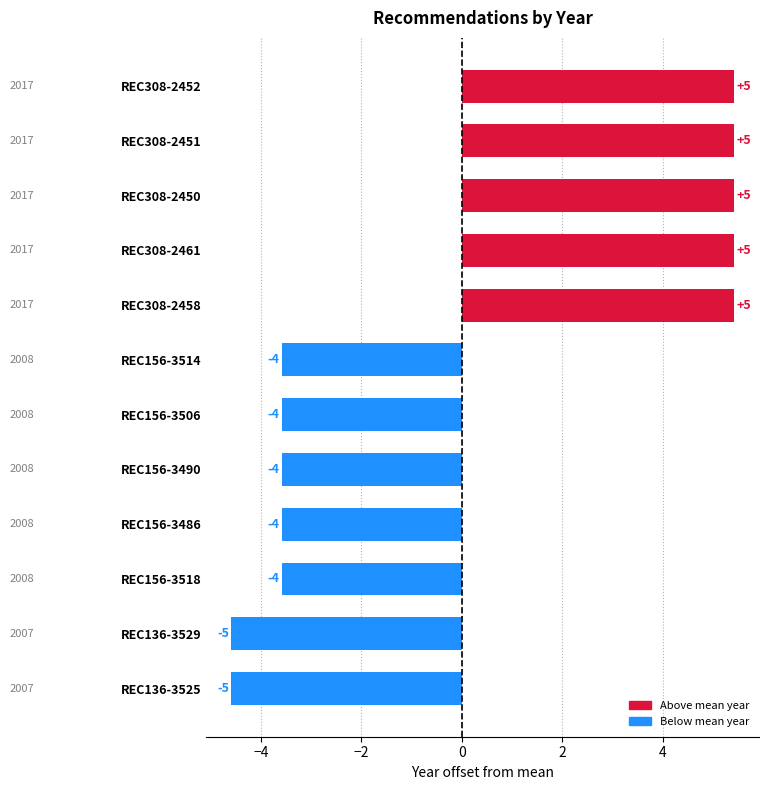

Does the chart contain any negative values?

Yes